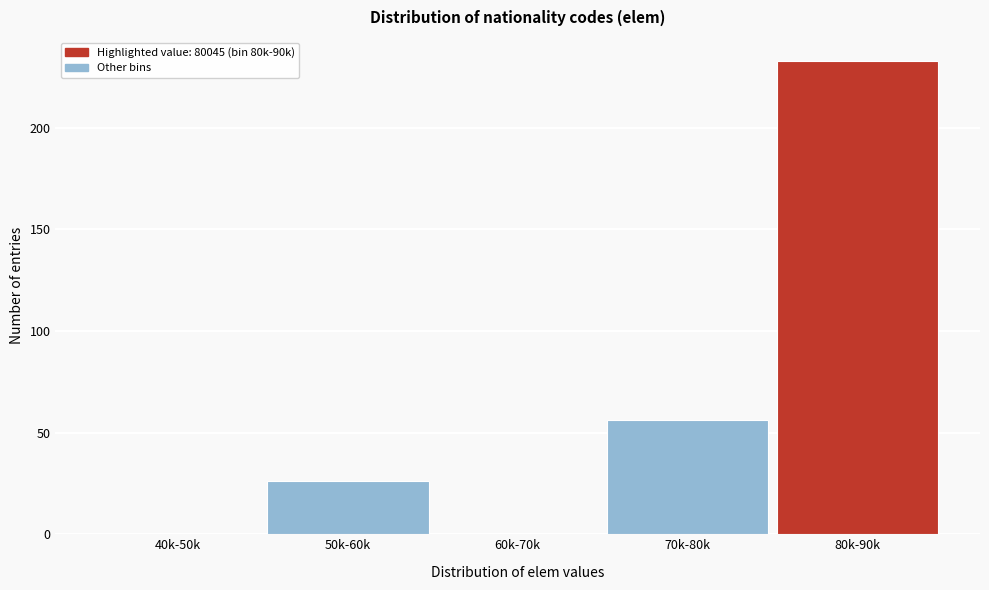

Reading right to left, extract all data points from this chart.

80k-90k=233	70k-80k=56	60k-70k=0	50k-60k=26	40k-50k=0